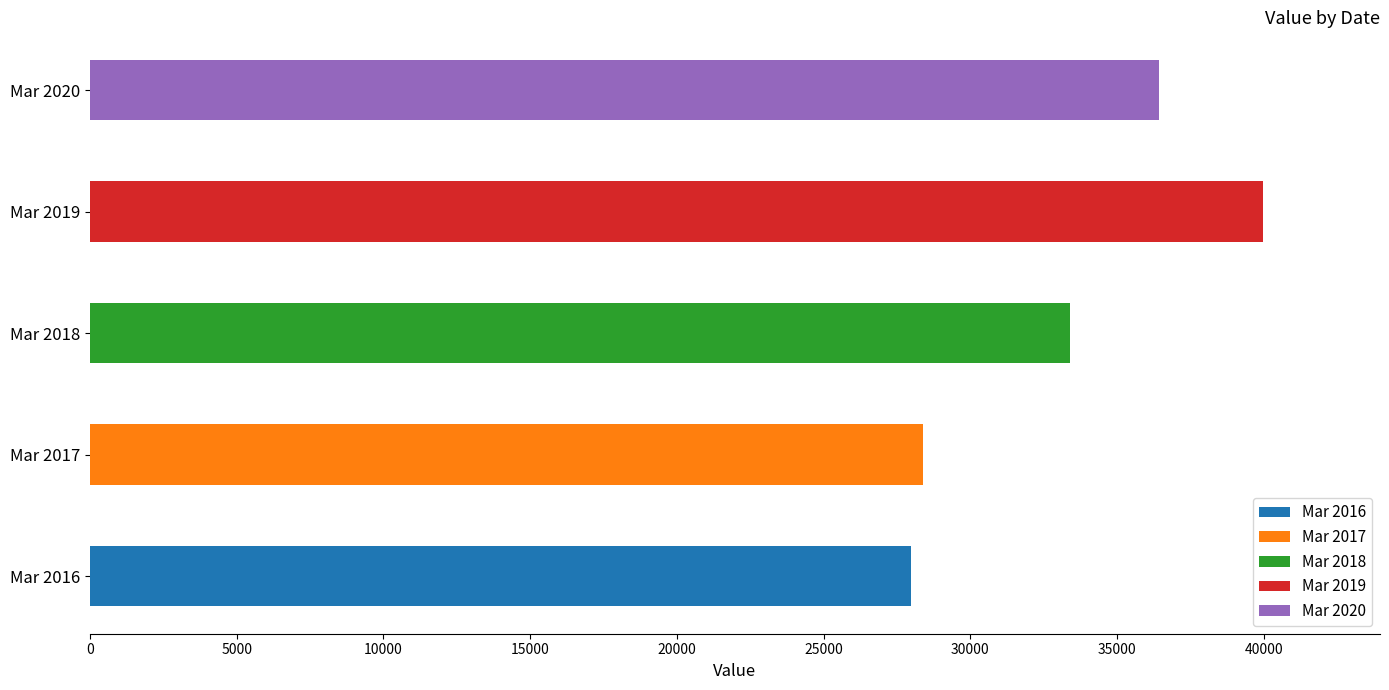

What is the sum of the values at Mar 2017 and Mar 2020?

64845.6